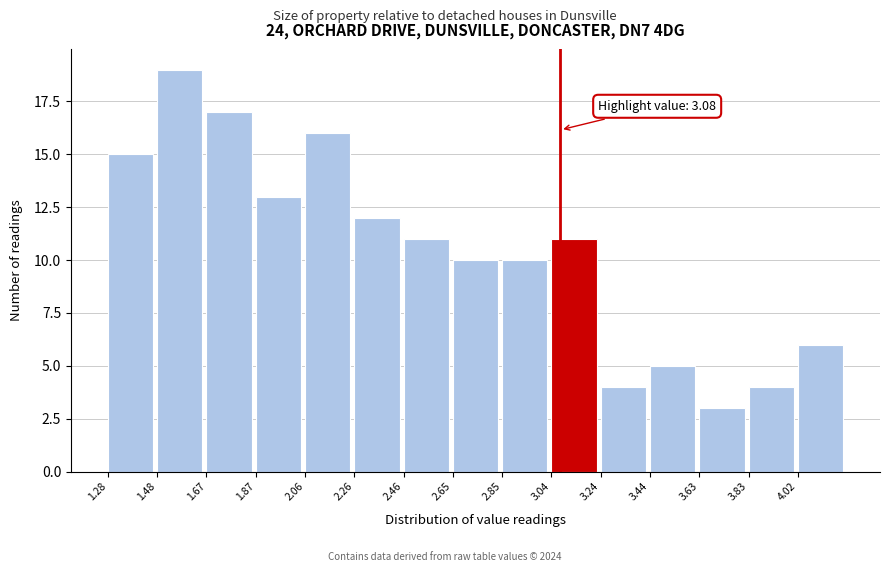

Over which range of the x-axis is the bar tallest?

1.476 to 1.672